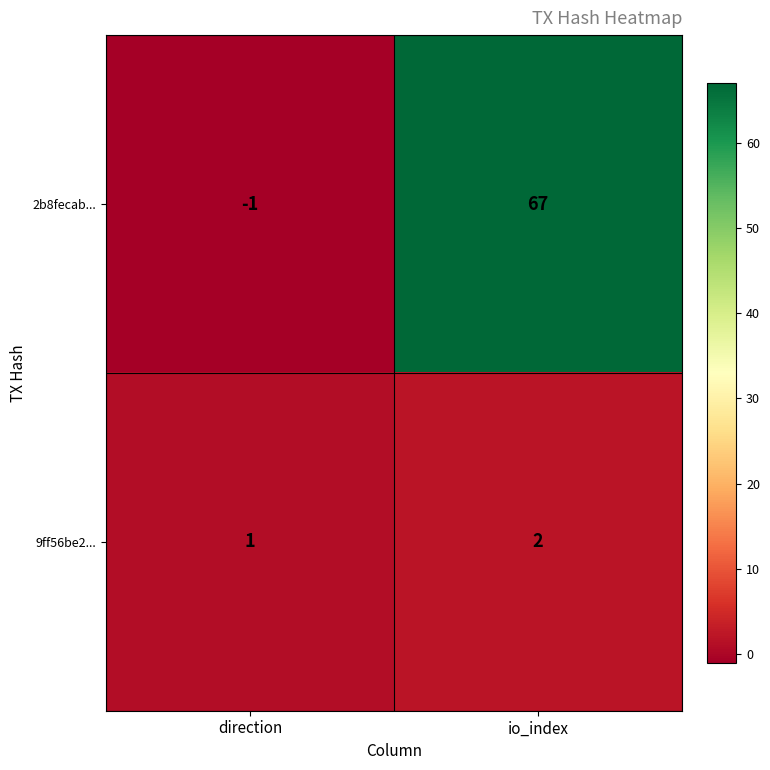

The value of 9ff56be2... at direction is 0. True or false?

False